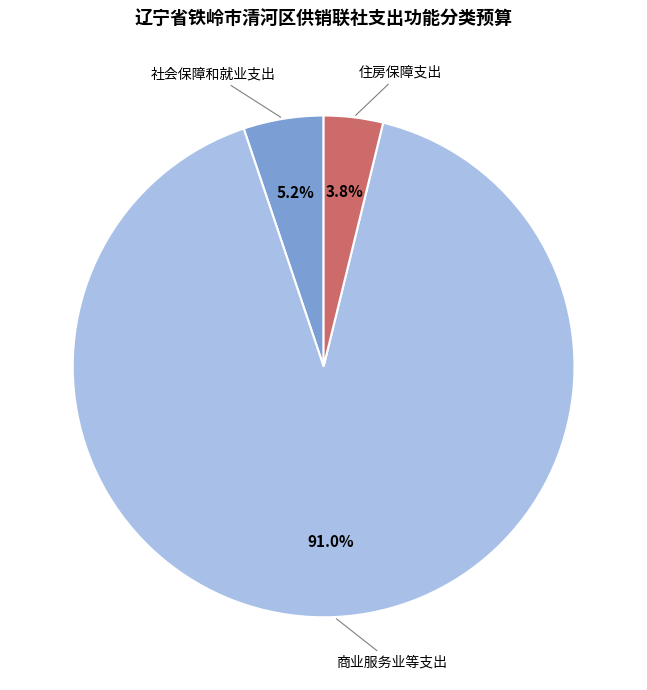

How many segments does this pie chart have?

3